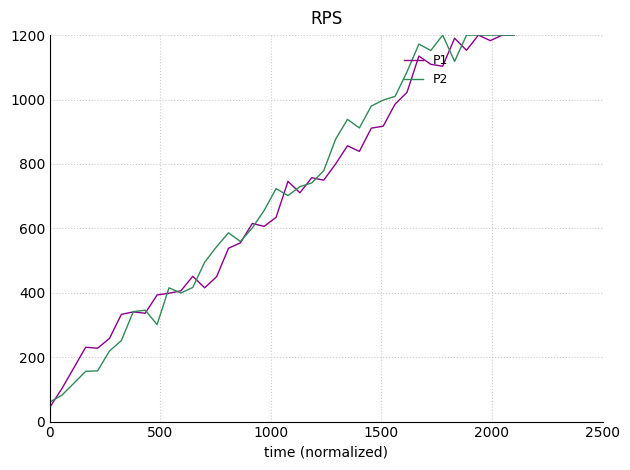

What are all the series names shown in the legend?

P1, P2